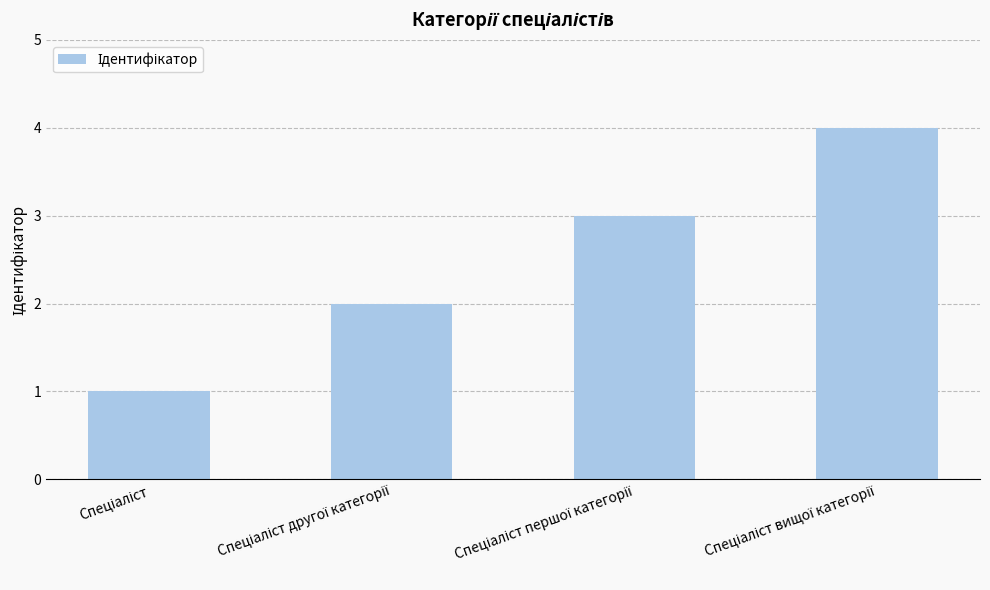

What is the difference between the maximum and minimum values?

3